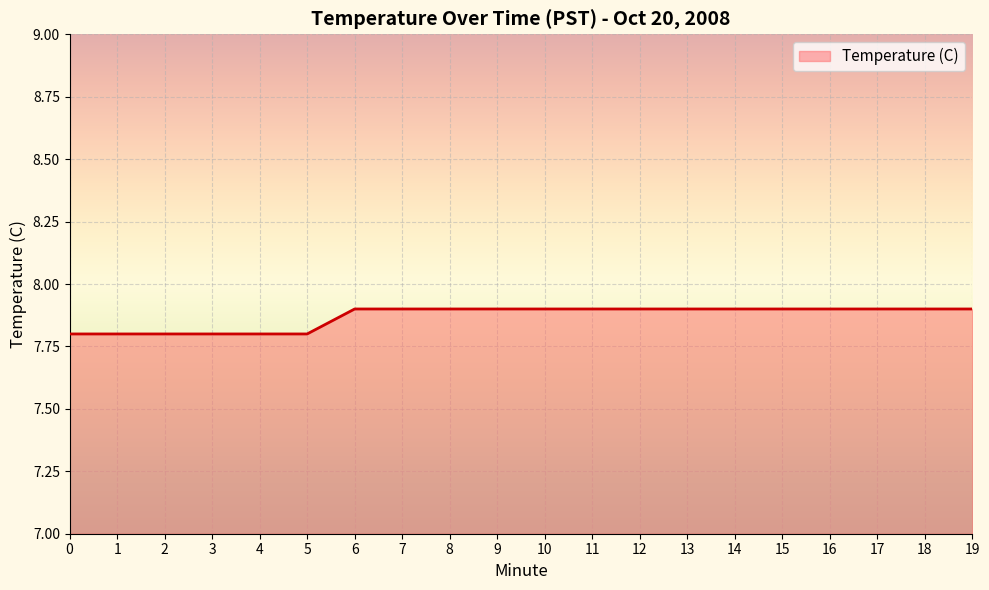

The value at 3 is 7.8. True or false?

True